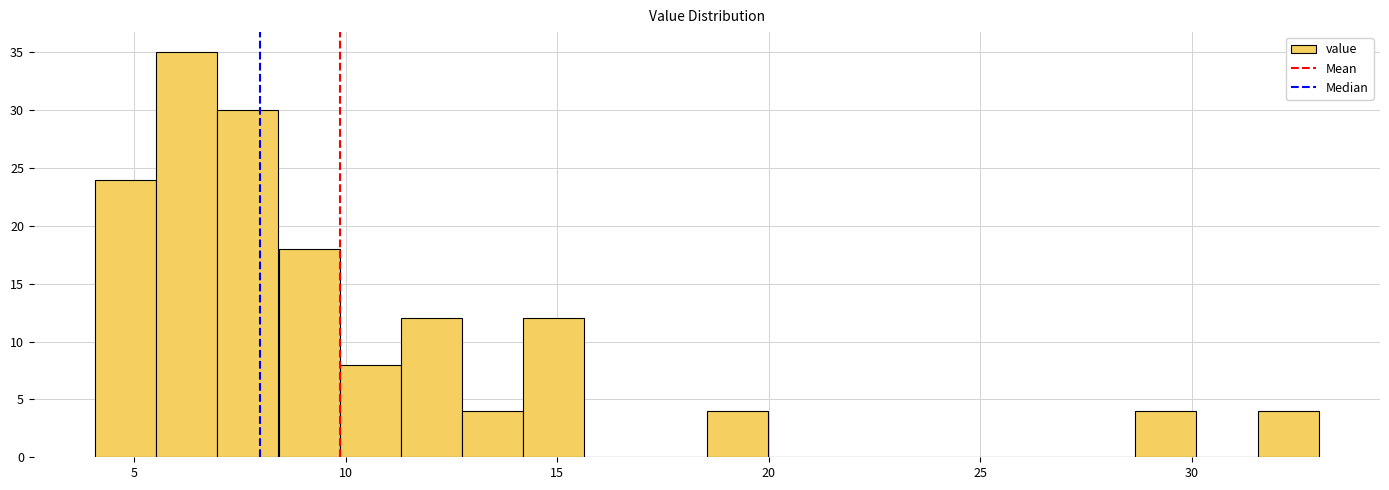

Around what value on the x-axis is the tallest bar? Give the approximate position of its centre, as read against the axis.

6.0